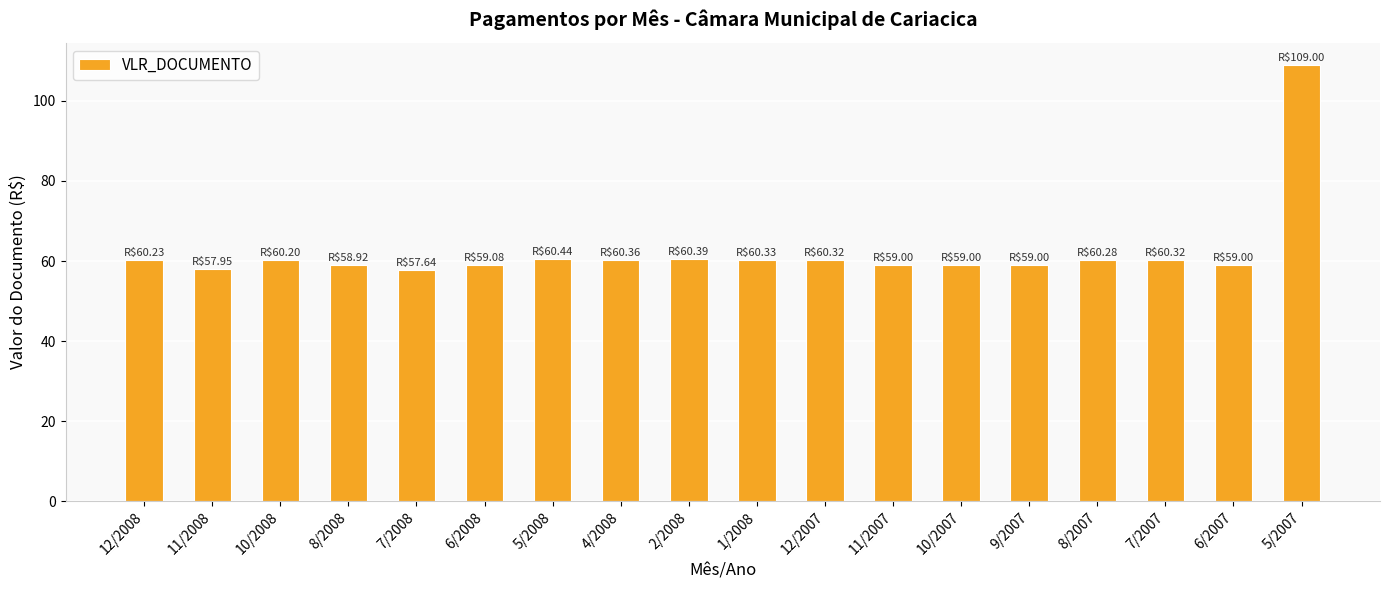

Is it true that the value at 8/2007 is 60.3?

True